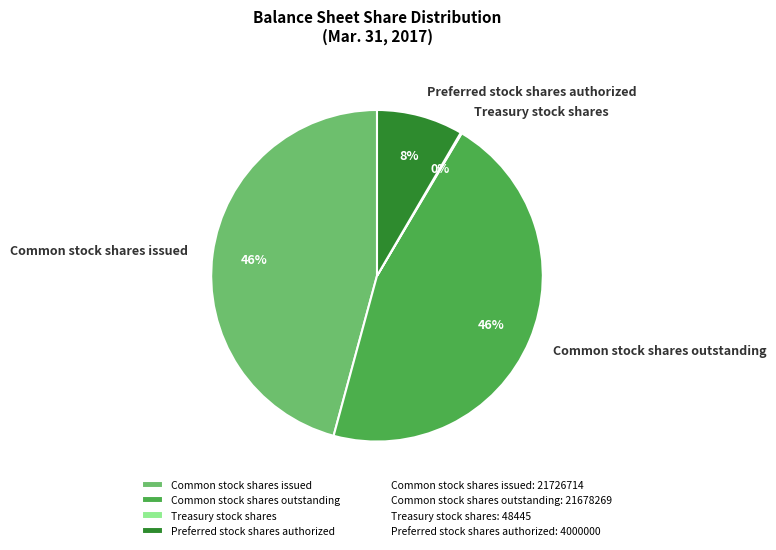

To the nearest percent, what portion does Common stock shares outstanding represent?

46%